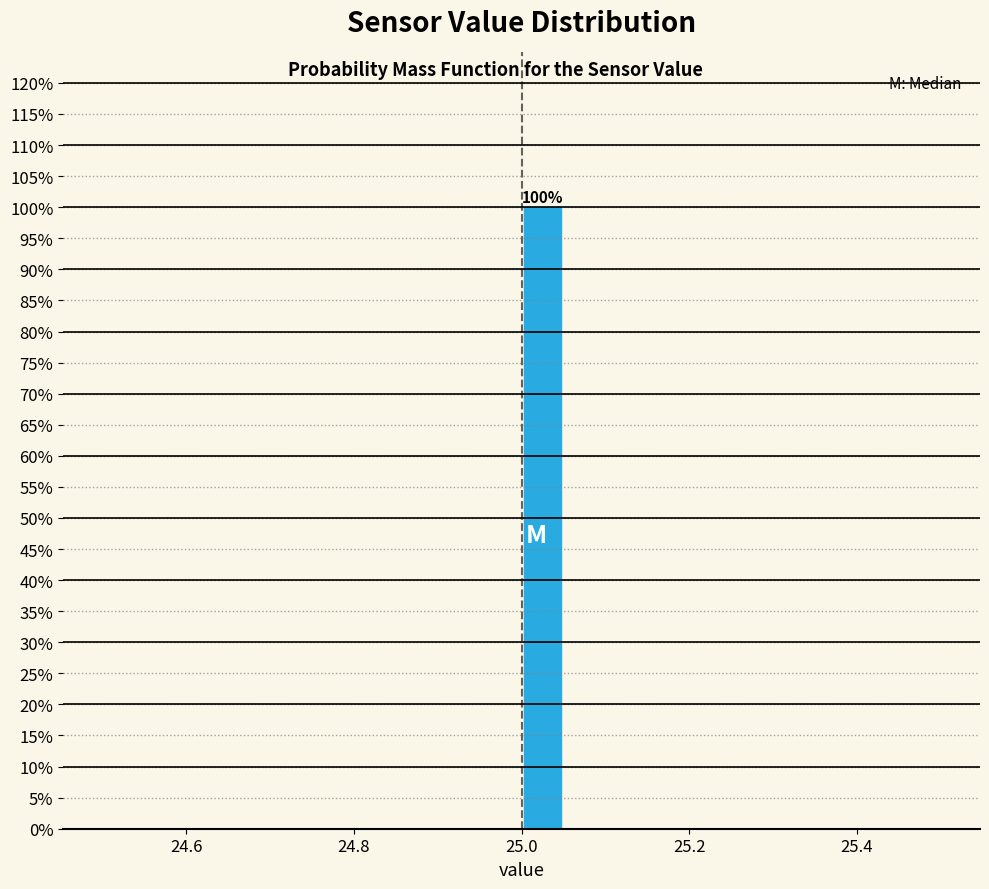

Read against the x-axis, roughly where is the centre of the tallest bar?

25.02